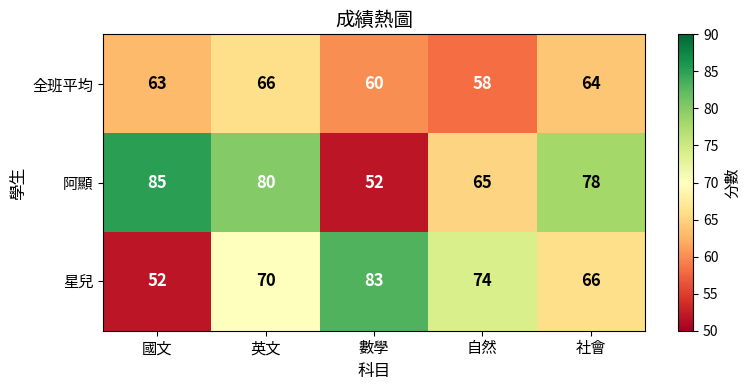

At which category is the sum across all series the highest?

英文